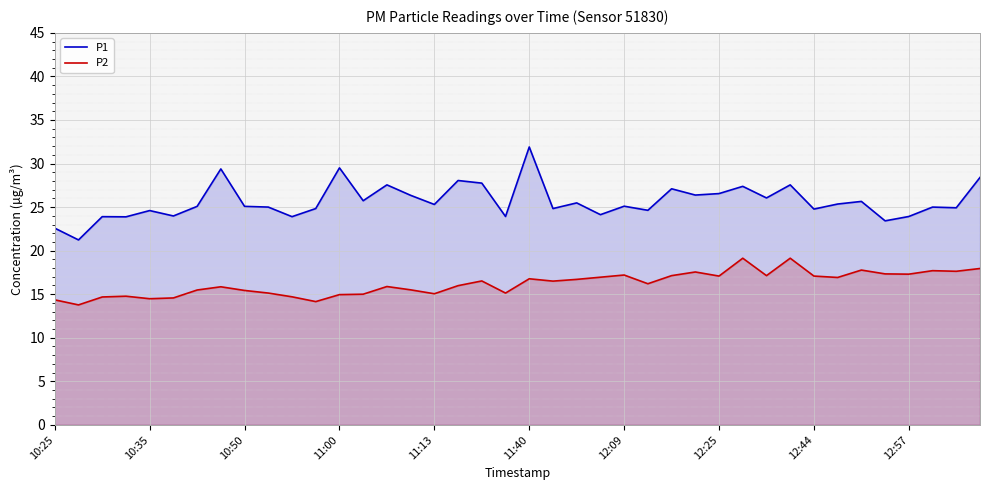

True or false: P1 and P2 cross at least once.

False